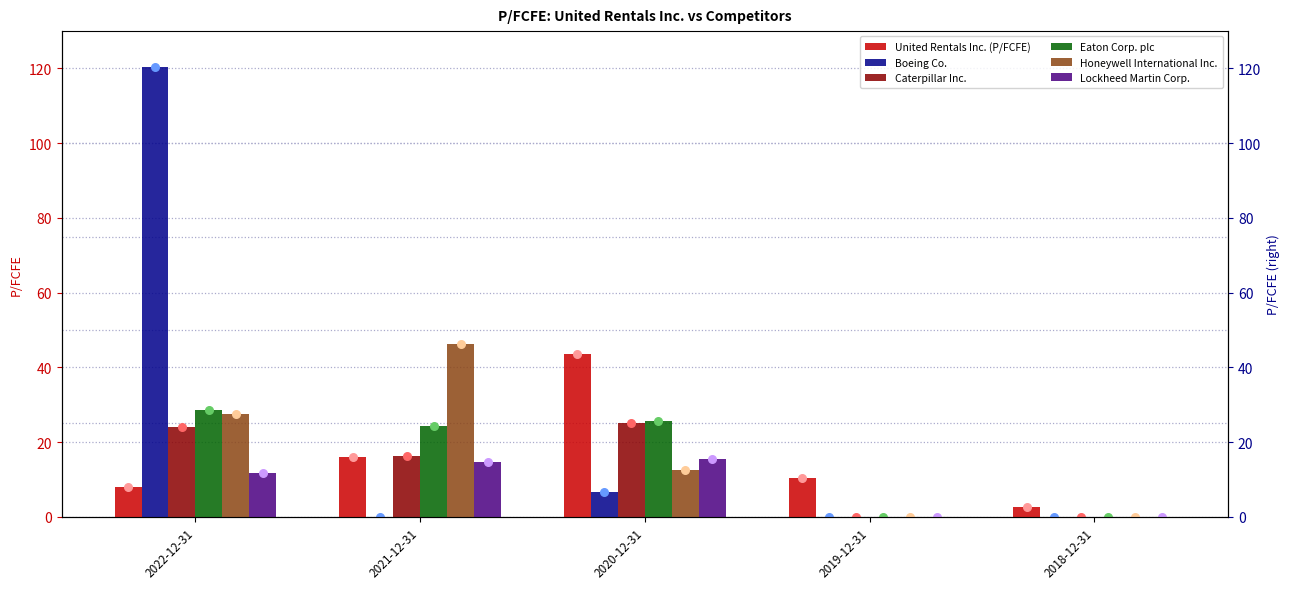

At which category is the sum across all series the highest?

2022-12-31